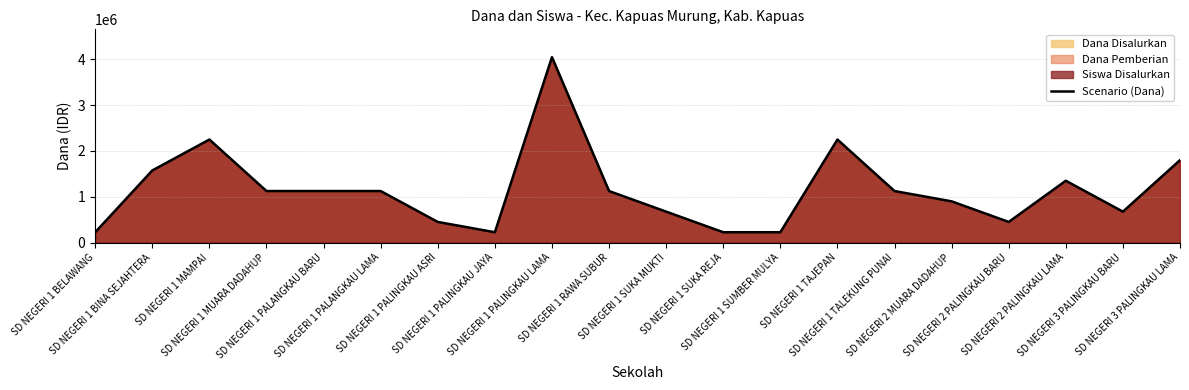

Which category has the highest value across all series?

SD NEGERI 1 PALINGKAU LAMA